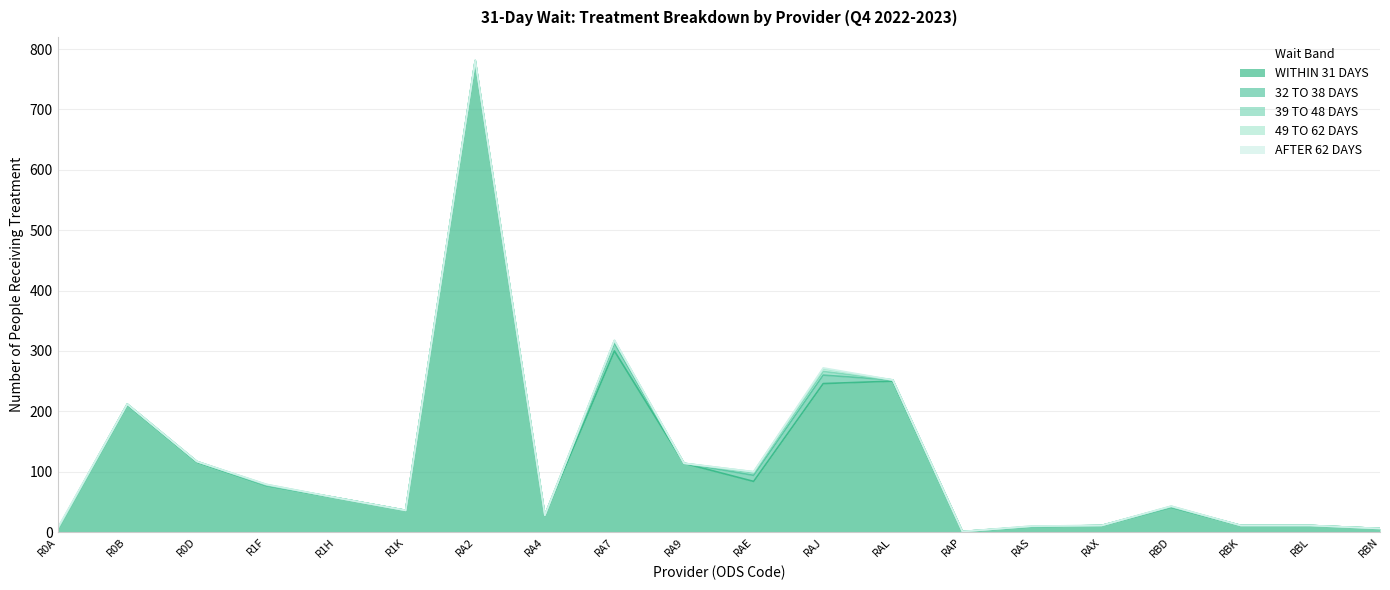

Which series has the largest total across all categories?

WITHIN 31 DAYS